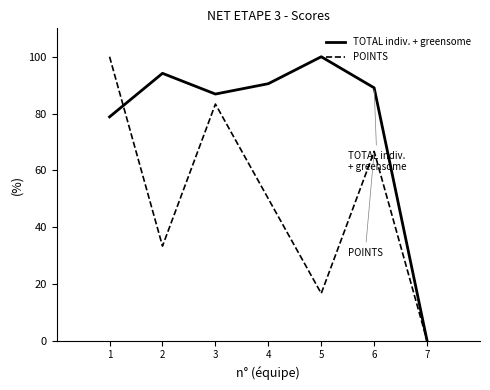

At how many categories does at least one series exceed 57?

6